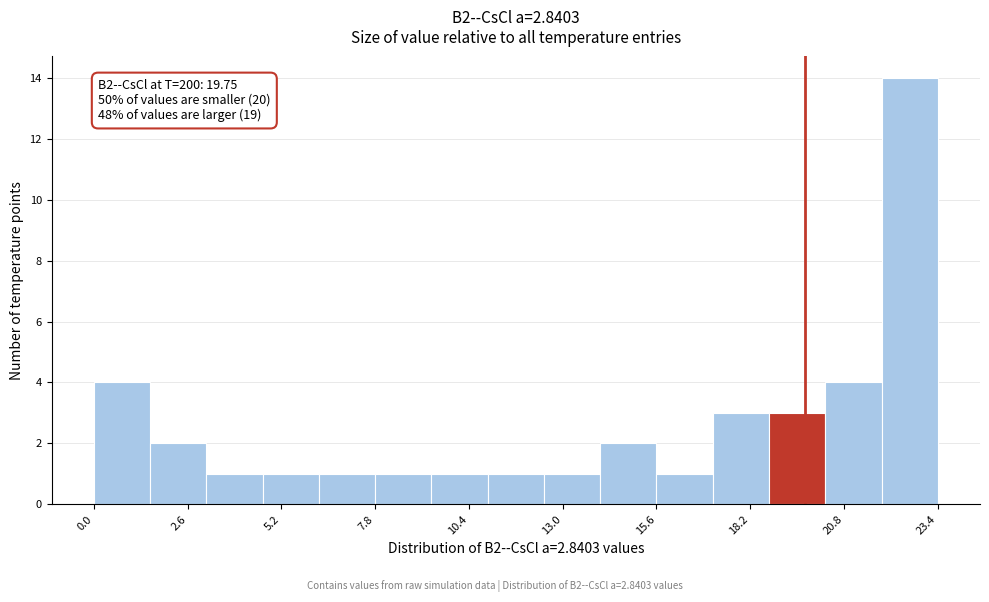

Read against the x-axis, roughly where is the centre of the tallest bar?

22.5